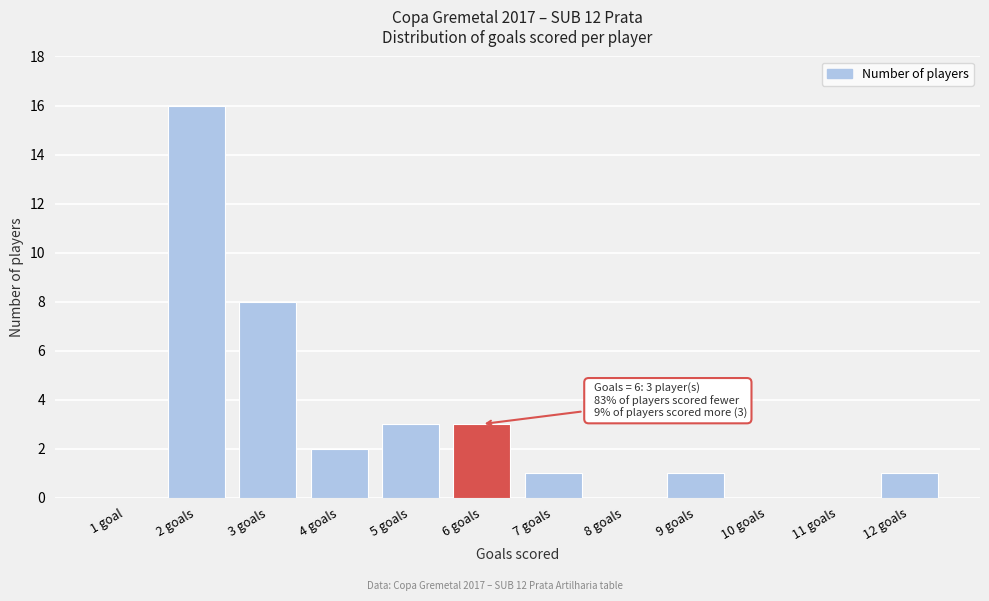

Reading left to right, extract all data points from this chart.

1 goal=0	2 goals=16	3 goals=8	4 goals=2	5 goals=3	6 goals=3	7 goals=1	8 goals=0	9 goals=1	10 goals=0	11 goals=0	12 goals=1